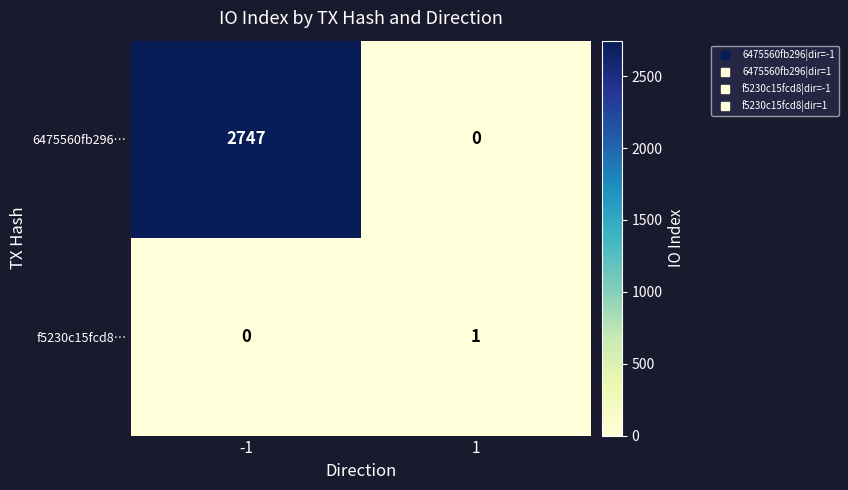

What is the difference between the highest and lowest values at -1?

2747